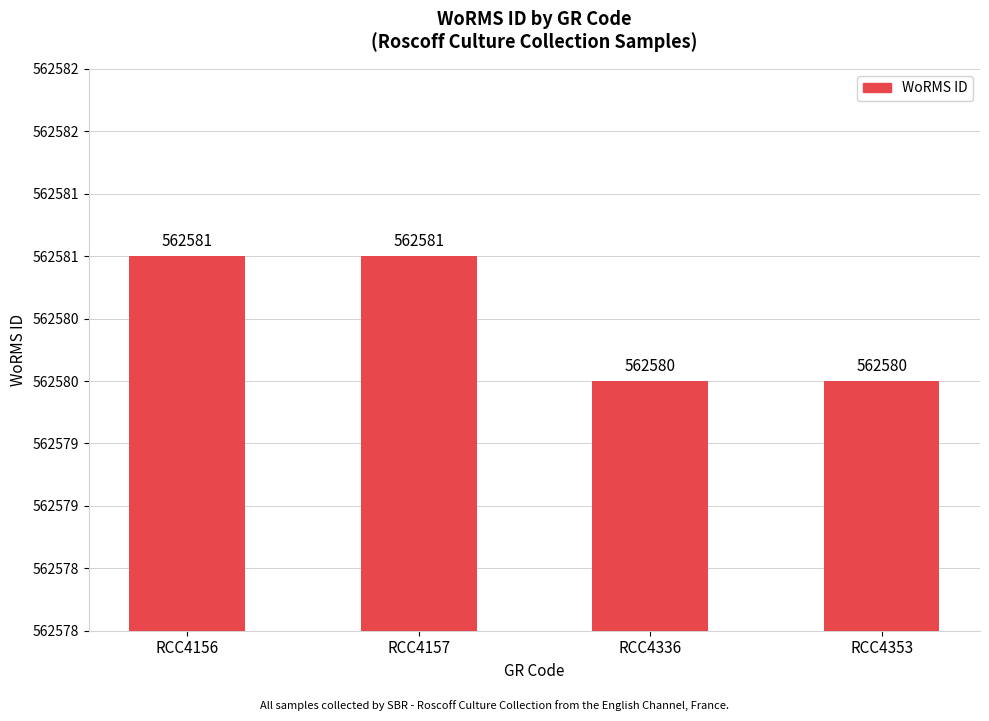

List the labels in order of value, smallest first.

RCC4336, RCC4353, RCC4156, RCC4157